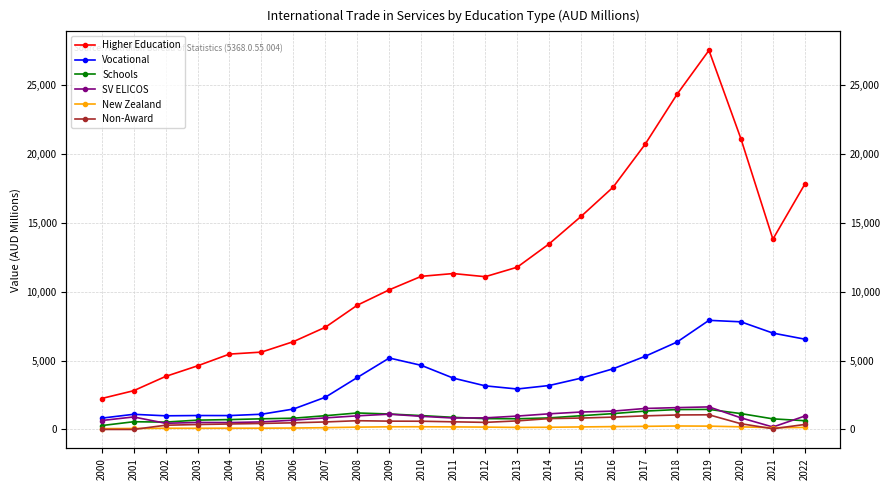

True or false: New Zealand and Schools cross at least once.

False